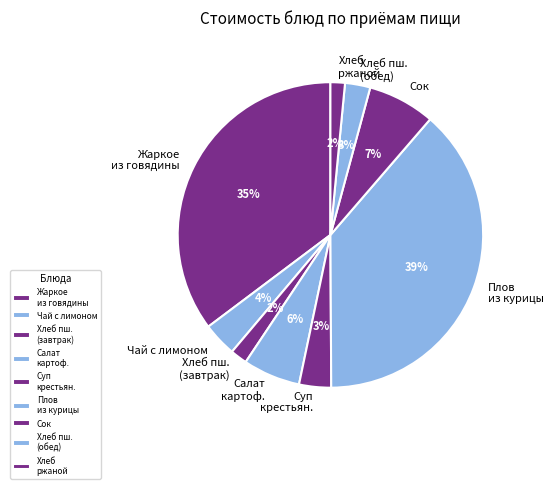

Does any single category account for the majority?

No